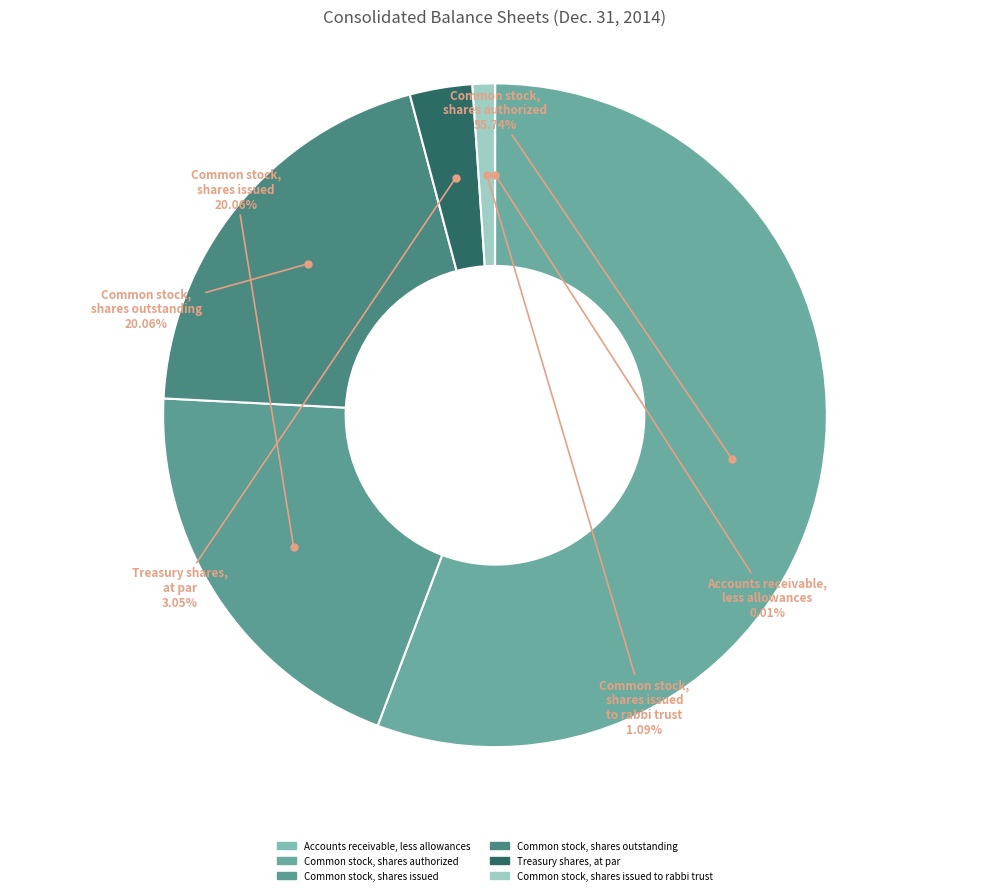

What is the majority slice?

Common stock, shares authorized